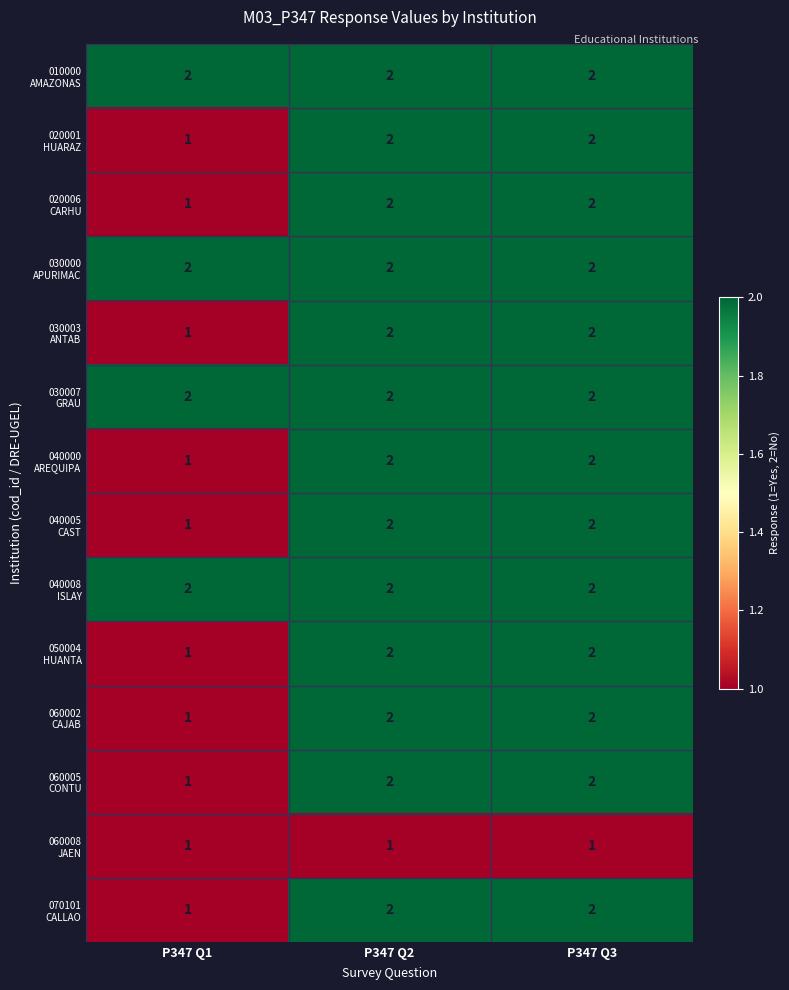

What is the total value across all series at P347 Q1?

18